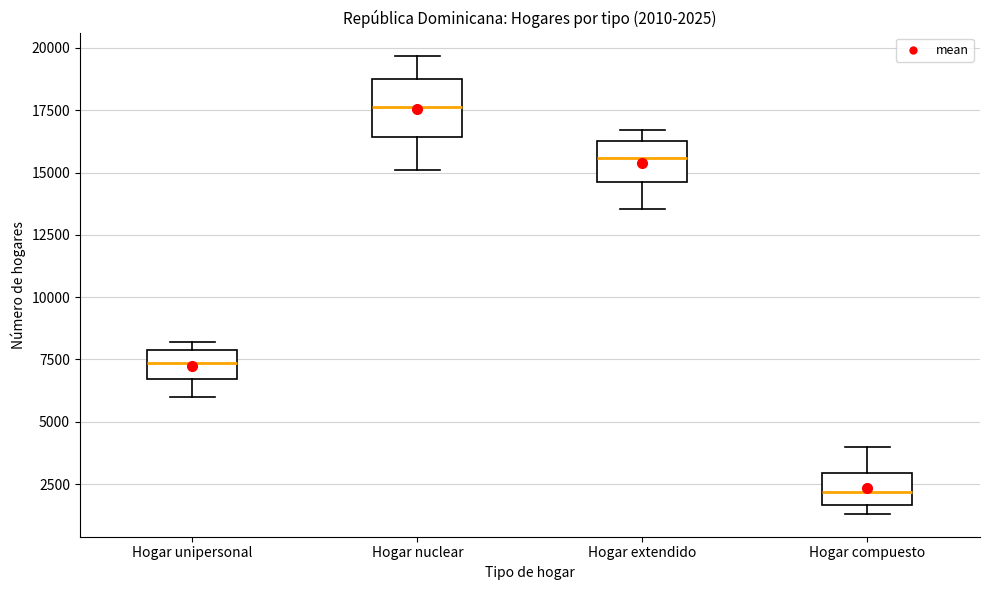

Which box has the lowest median line?

Hogar compuesto